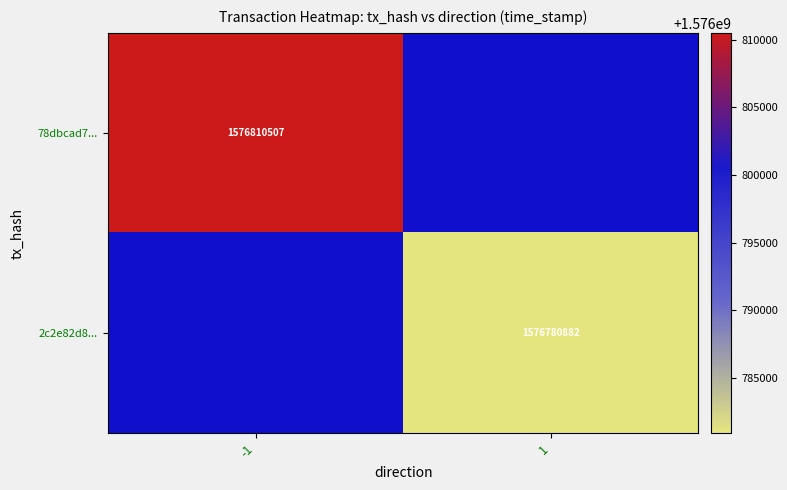

True or false: 78dbcad7... has a value of 2189406751 at -1.

False